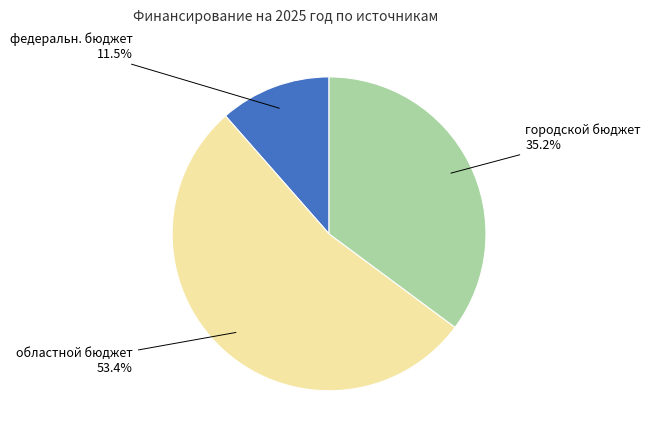

To the nearest percent, what is the average slice percentage?

33%